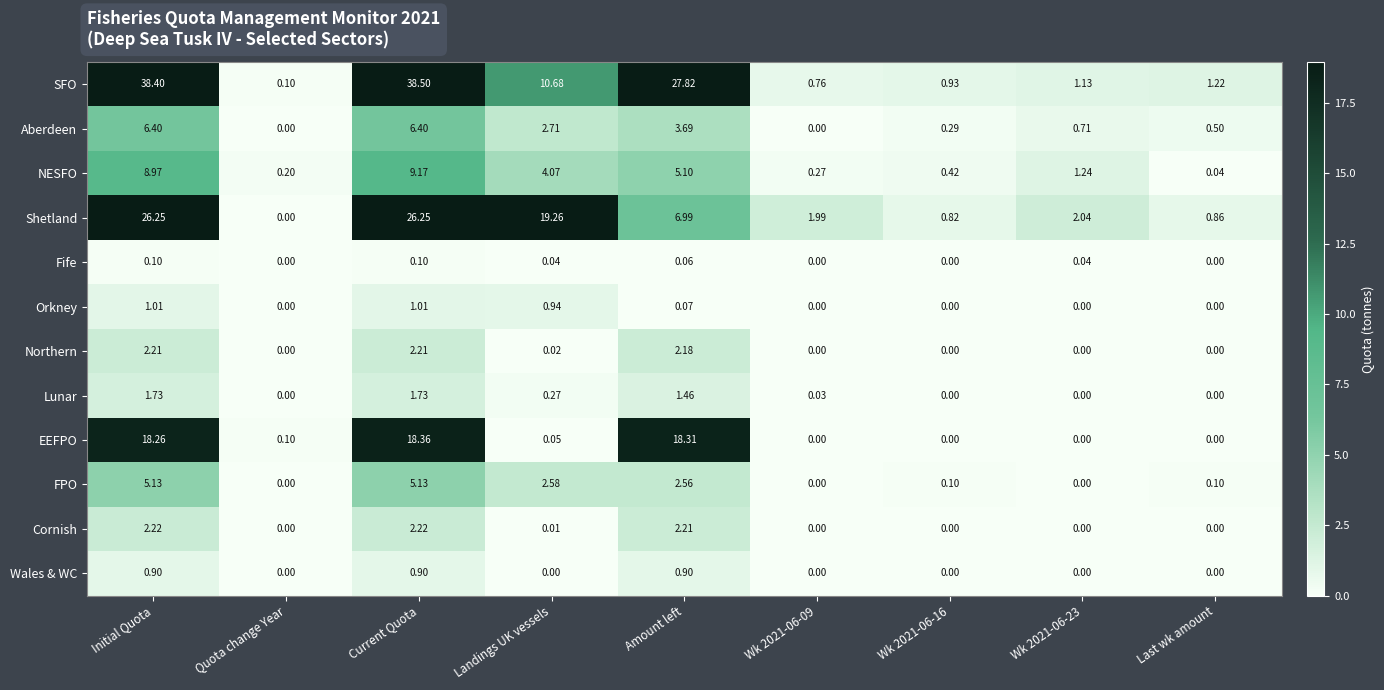

Which series has the largest range (max minus min)?

SFO